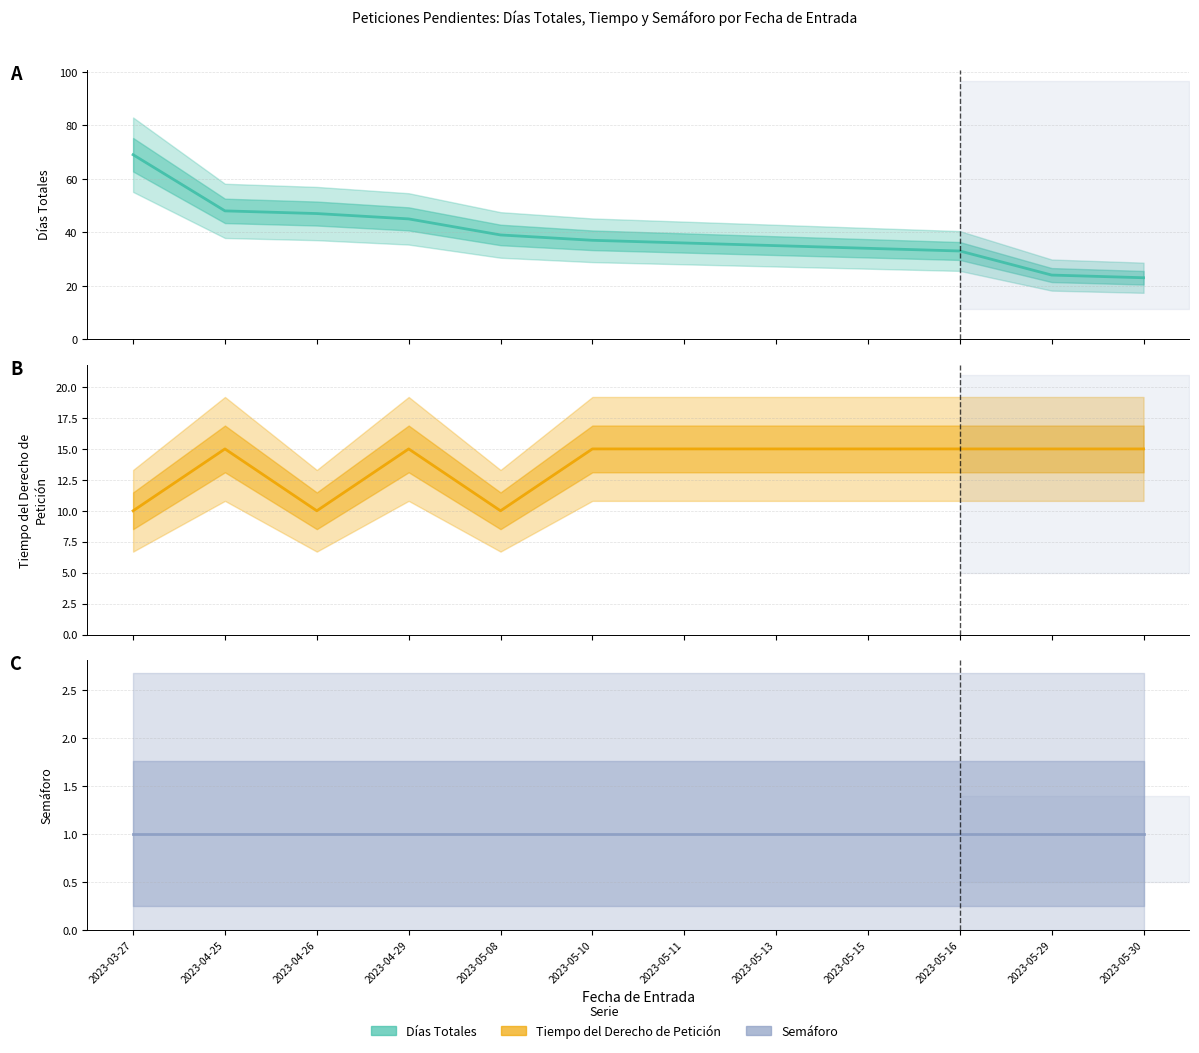

What is the value of the Días Totales point at the 6th from the left?

37